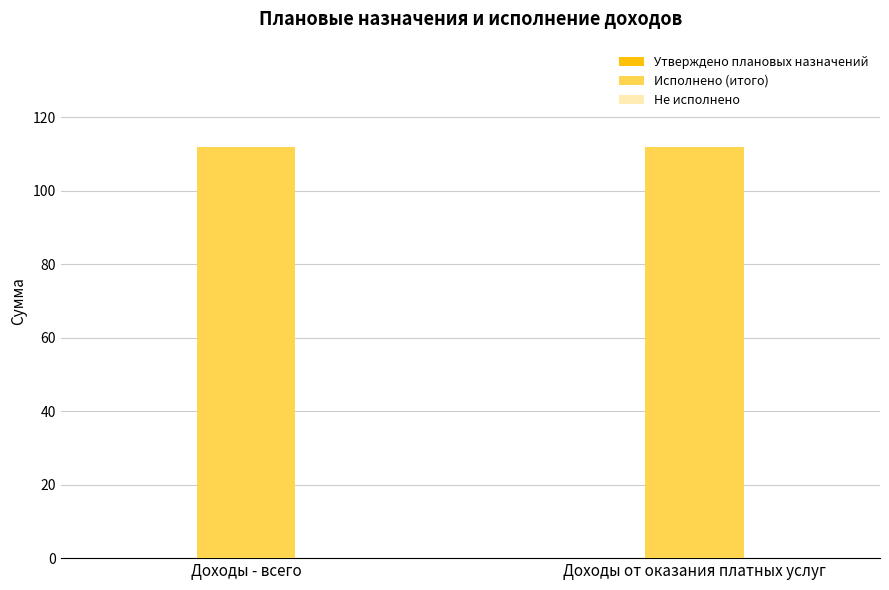

Does the chart contain any negative values?

No